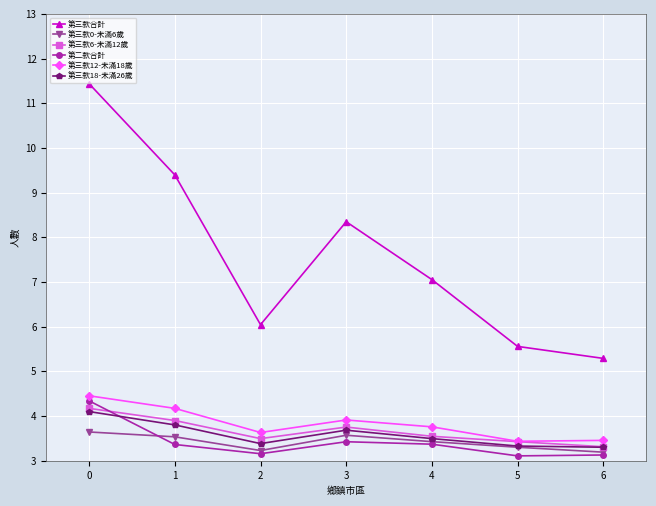

What is the sum of all 第二款合計 values?

23.9